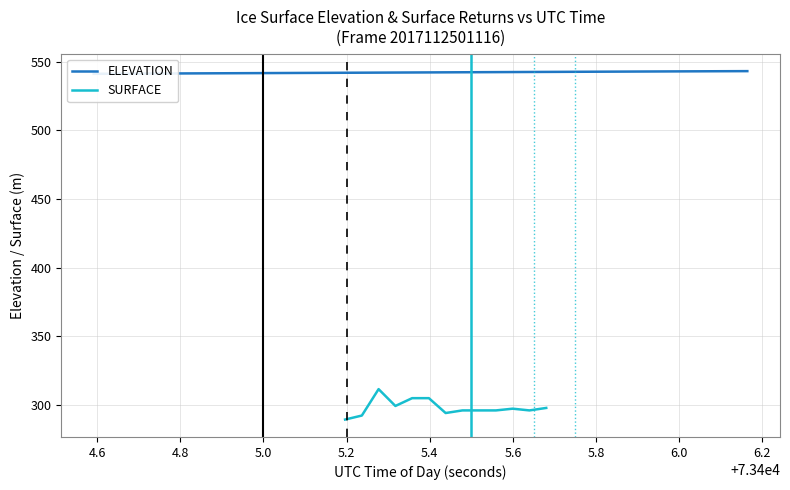

How many data points in ELEVATION are less than 542?

17